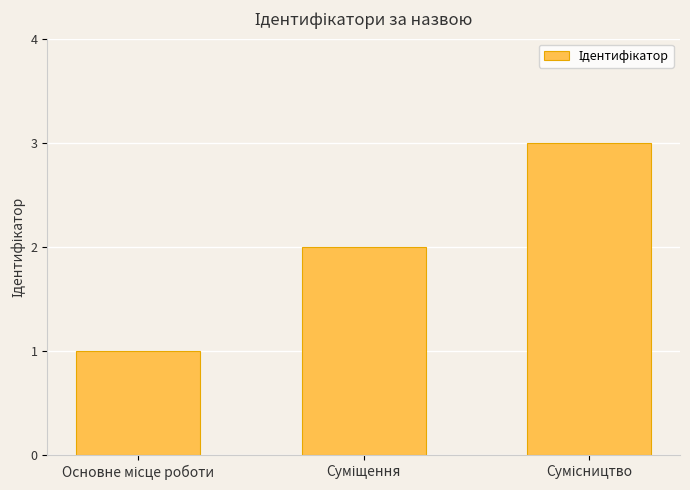

What is the sum of all values?

6